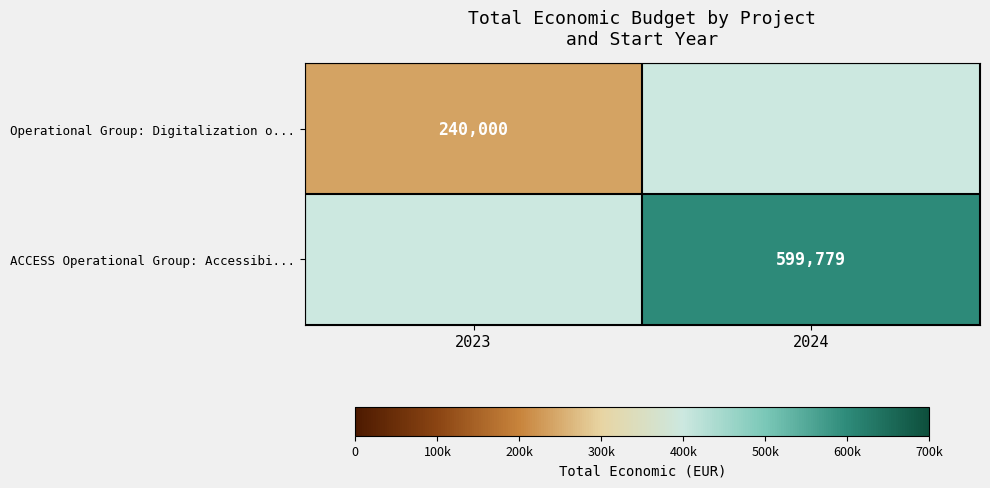

The value of ACCESS Operational Group: Accessibi... at 2024 is 313258. True or false?

False